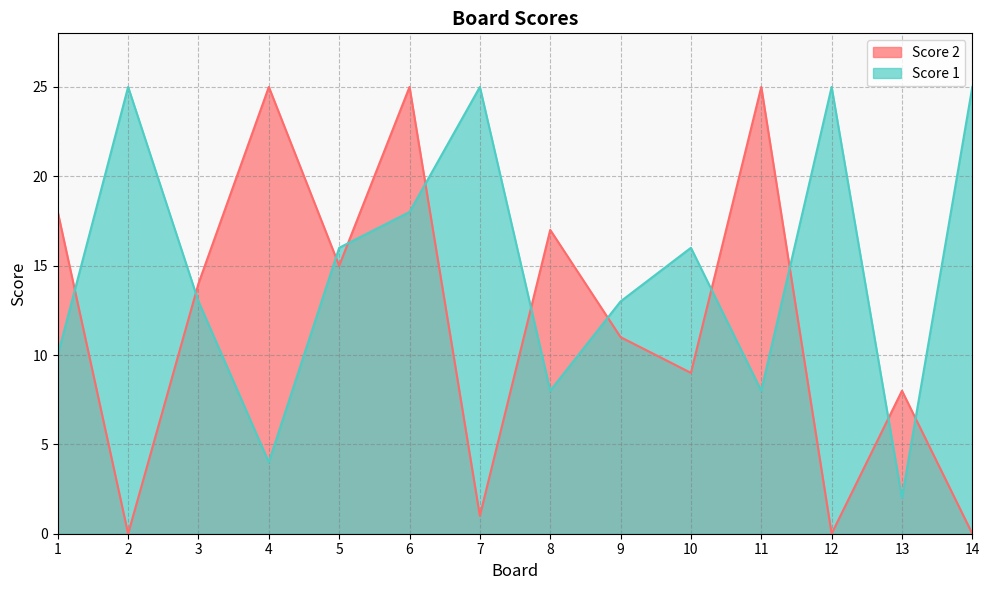

Where is Score 1 nearest to the value 13?

3